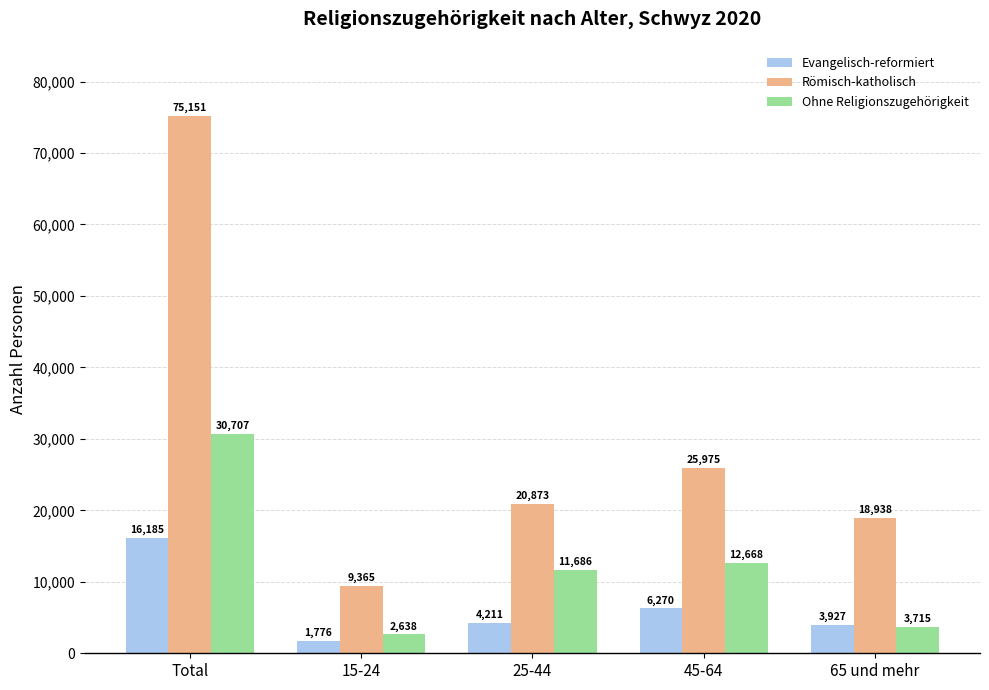

At which category is the sum across all series the highest?

Total